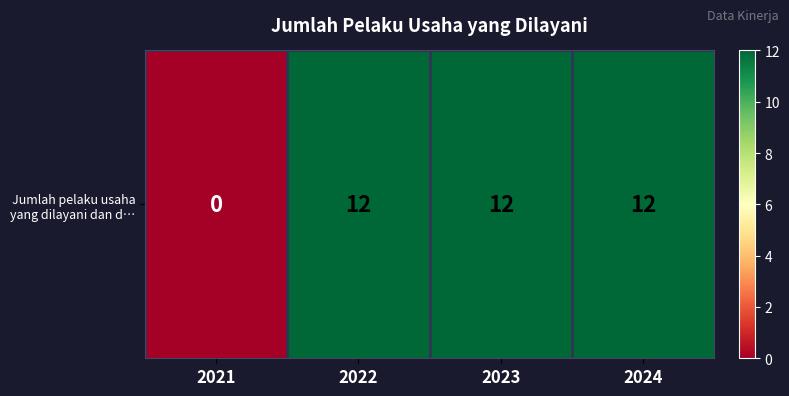

Reading left to right, extract all data points from this chart.

2021=0	2022=12	2023=12	2024=12